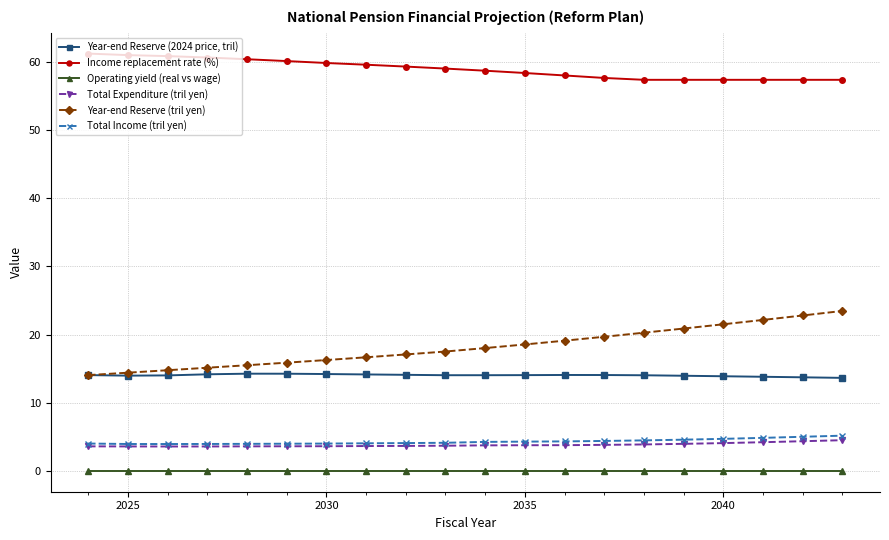

What is the value of the Year-end Reserve (2024 price, tril) point at the 9th from the left?

14.1